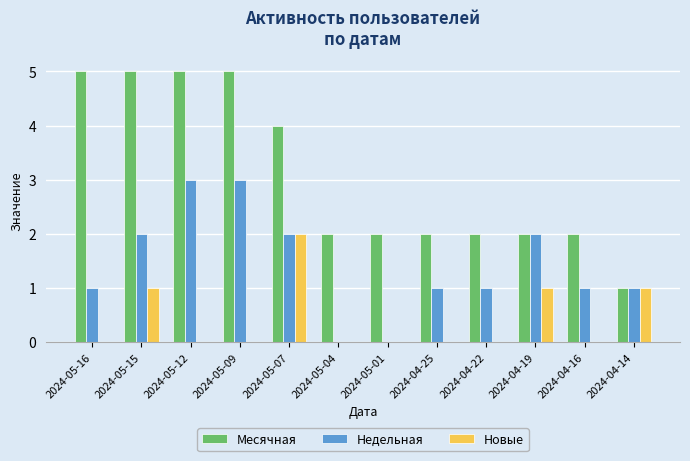

The value of Недельная at 2024-05-12 is 3. True or false?

True